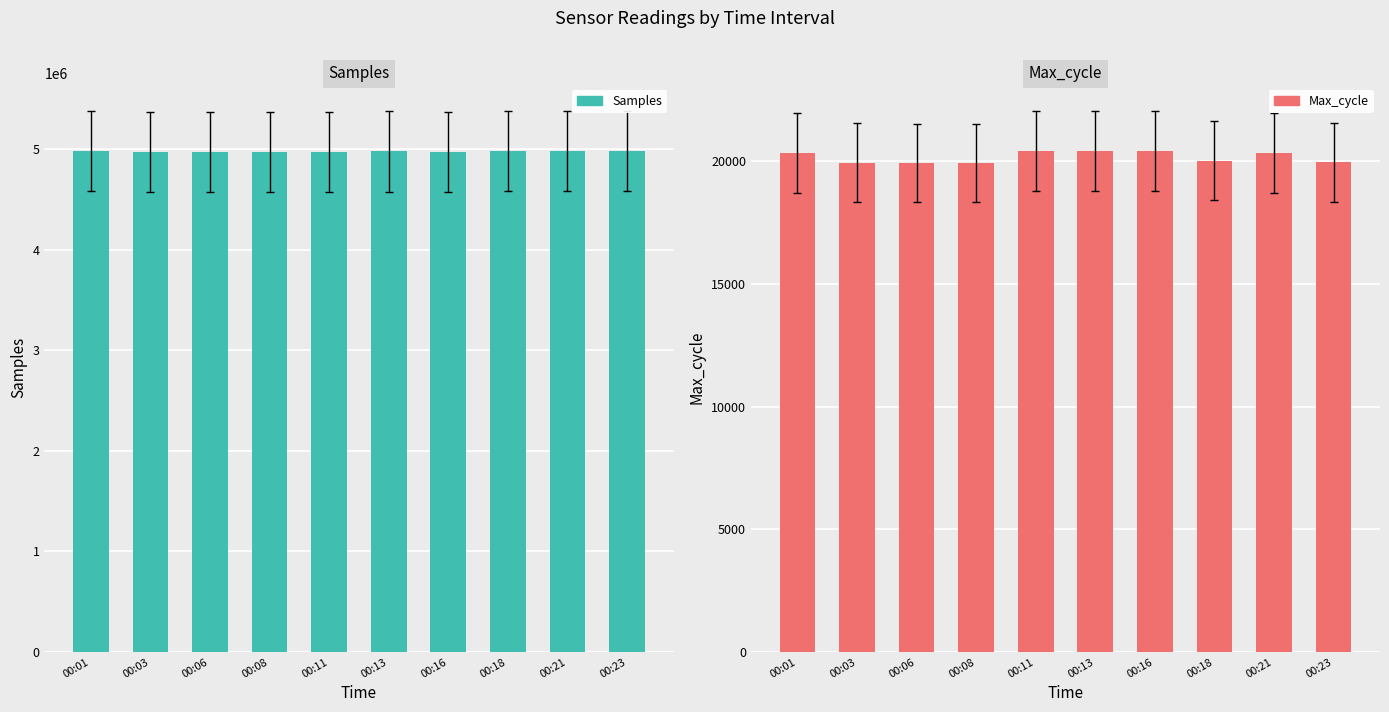

Which series has the largest total across all categories?

Samples